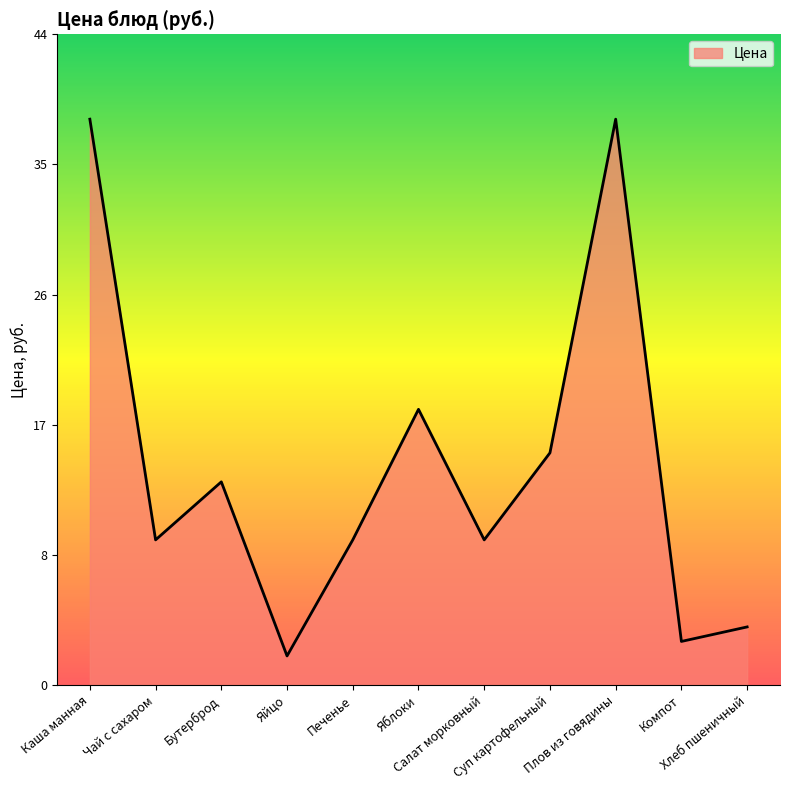

At which label is the value closest to 20?

Яблоки